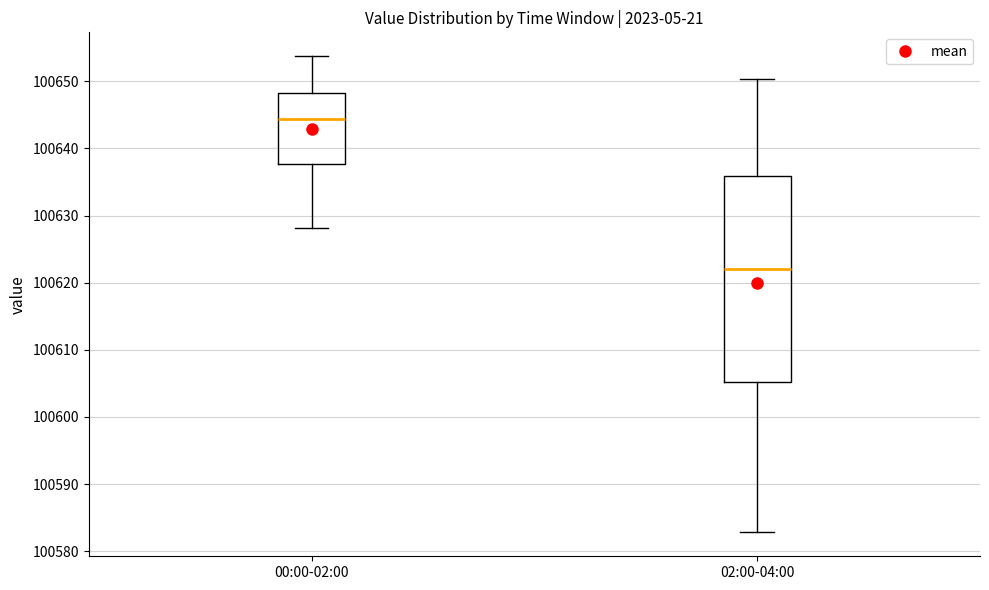

Reading left to right, read every box against the y-axis: the position of its median line, the range the box covers, and the ends of its whiskers. The values are not printed on the chart, so give them approximately, as read against the axis.

00:00-02:00: median 100644, box 100638 to 100648, whiskers 100628 to 100654
02:00-04:00: median 100622, box 100605 to 100636, whiskers 100583 to 100650